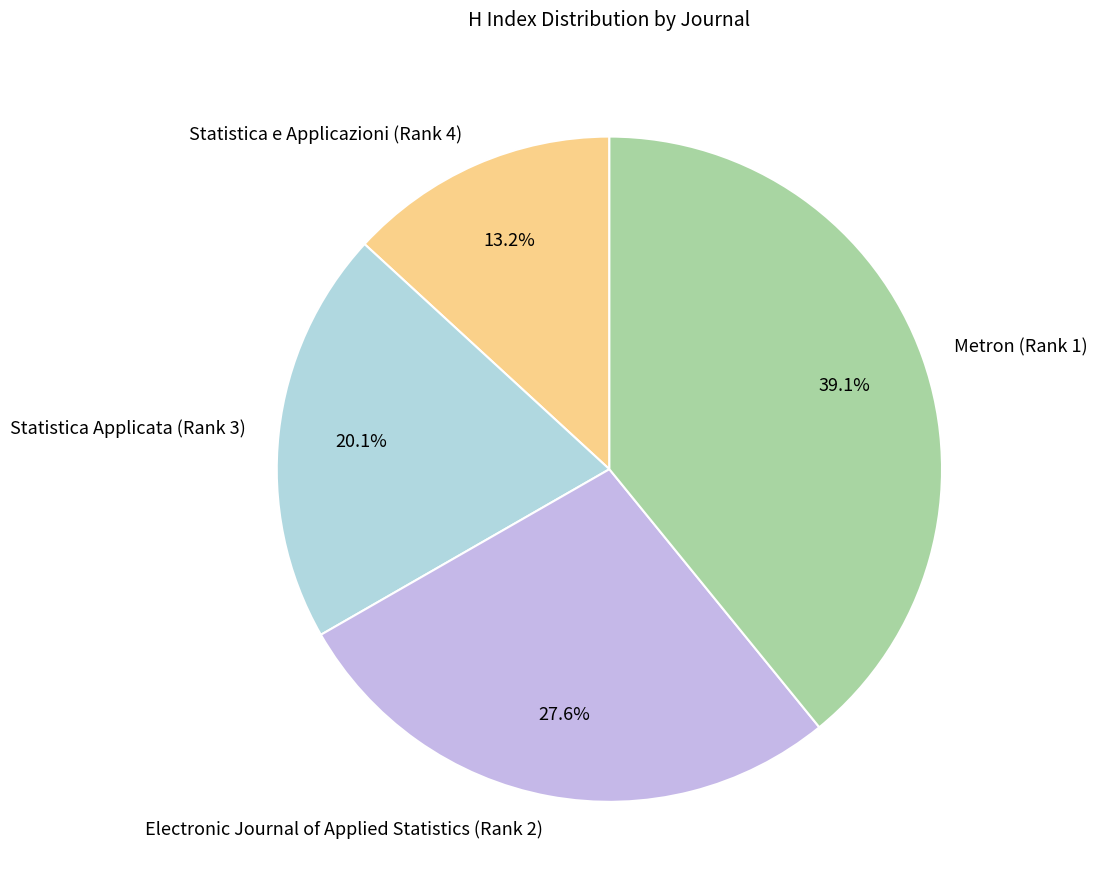

What percentage is the Statistica e Applicazioni (Rank 4) slice, to the nearest percent?

13%